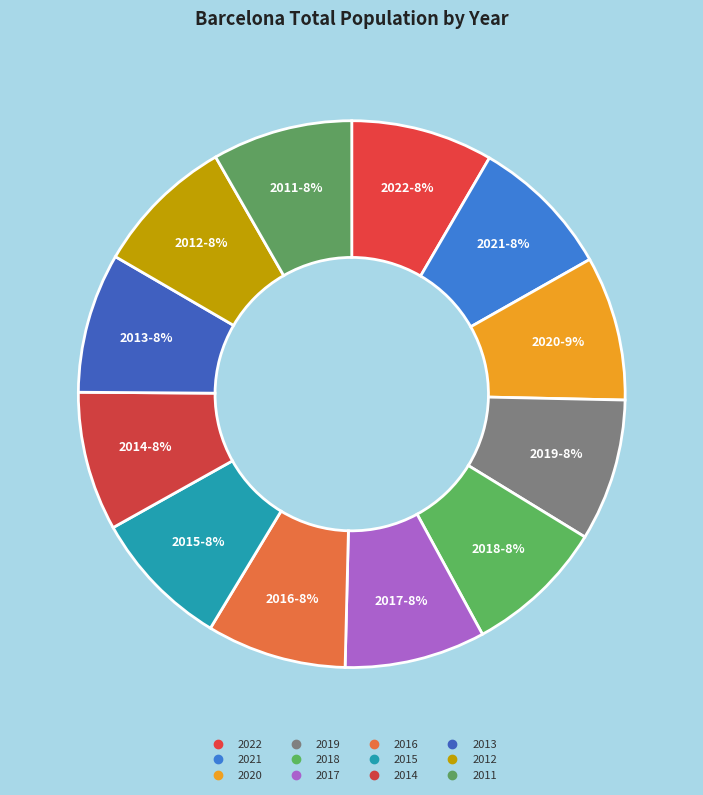

Which has a higher value, 2019 or 2011?

2019